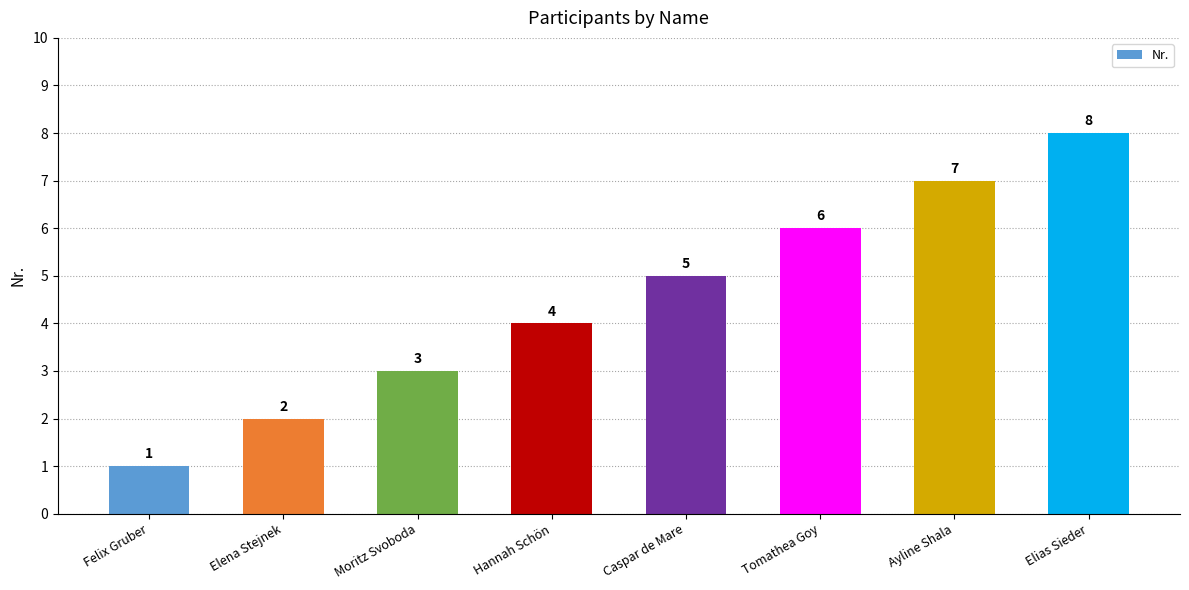

Rank the categories by value from highest to lowest.

Elias Sieder, Ayline Shala, Tomathea Goy, Caspar de Mare, Hannah Schön, Moritz Svoboda, Elena Stejnek, Felix Gruber